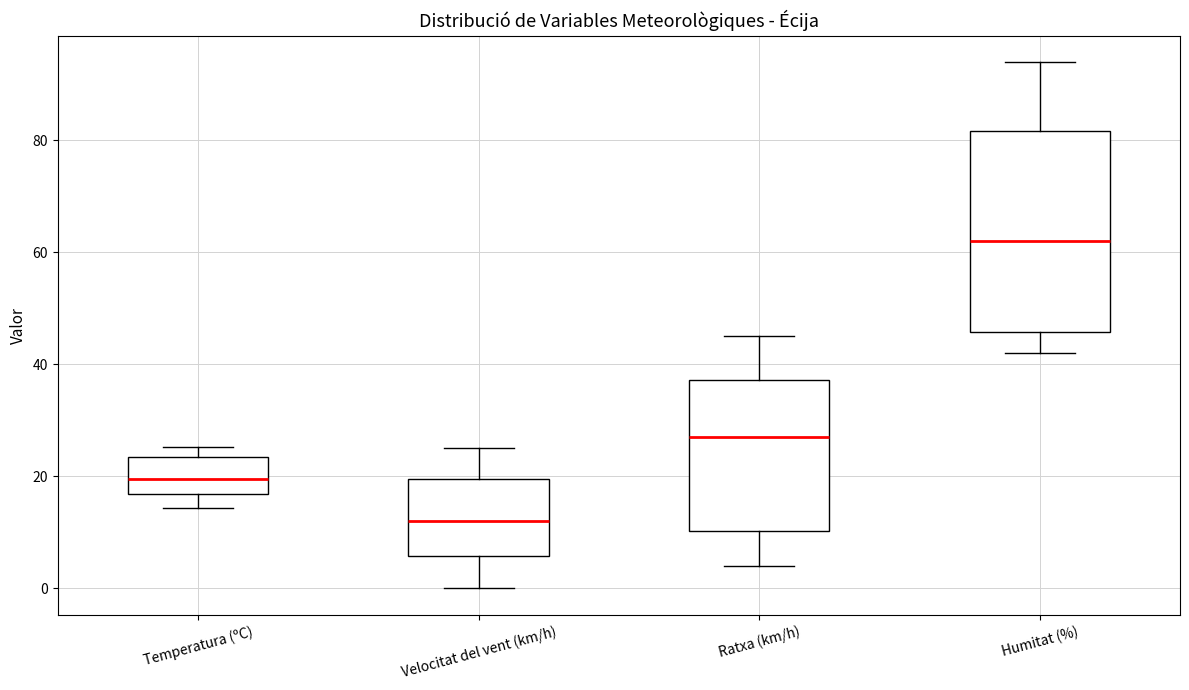

Which box has the highest median line?

Humitat (%)